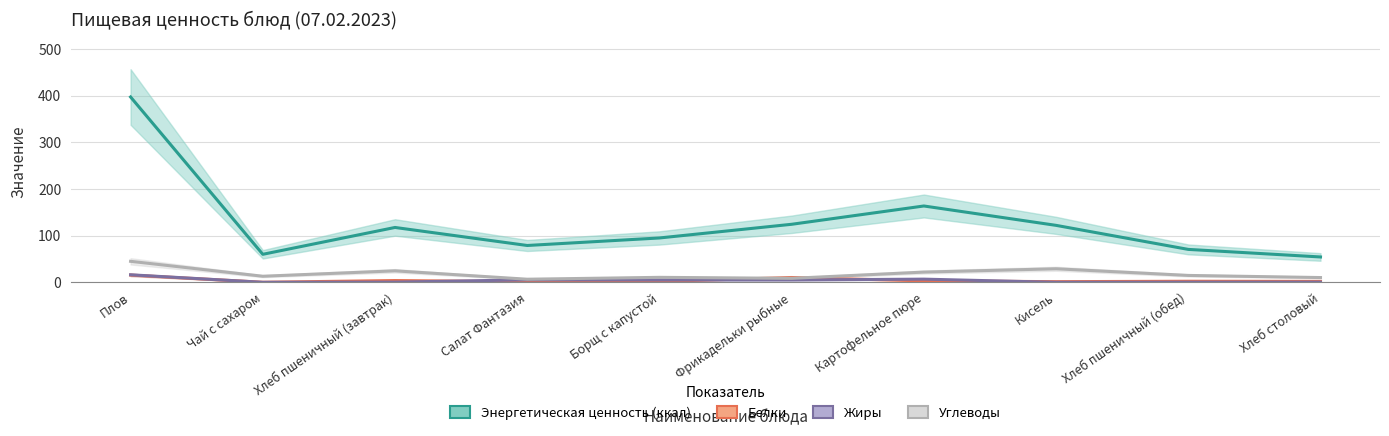

Which label corresponds to the smallest value in the chart?

Чай с сахаром